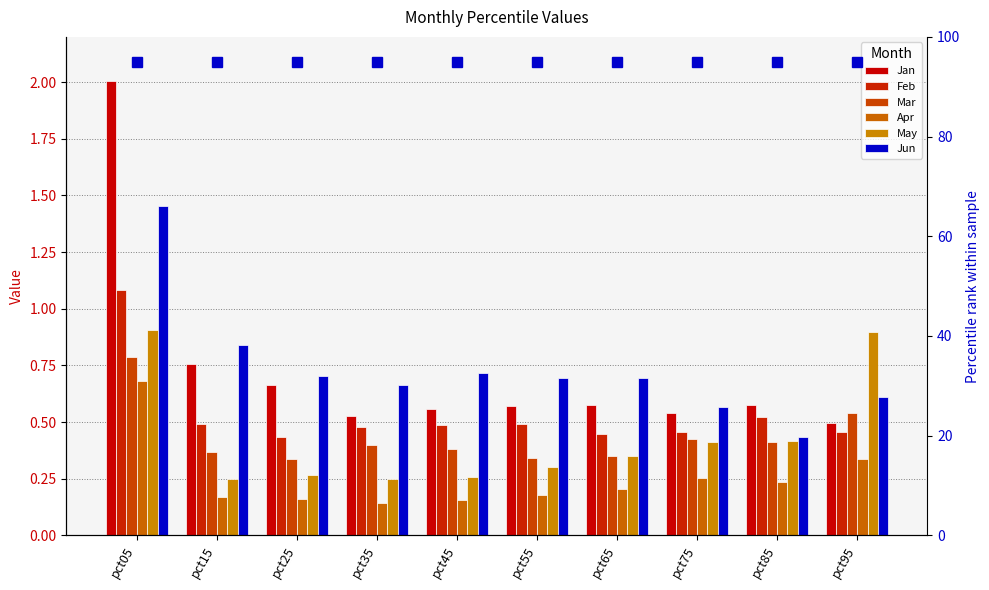

The value of Mar at pct95 is 0.5. True or false?

True